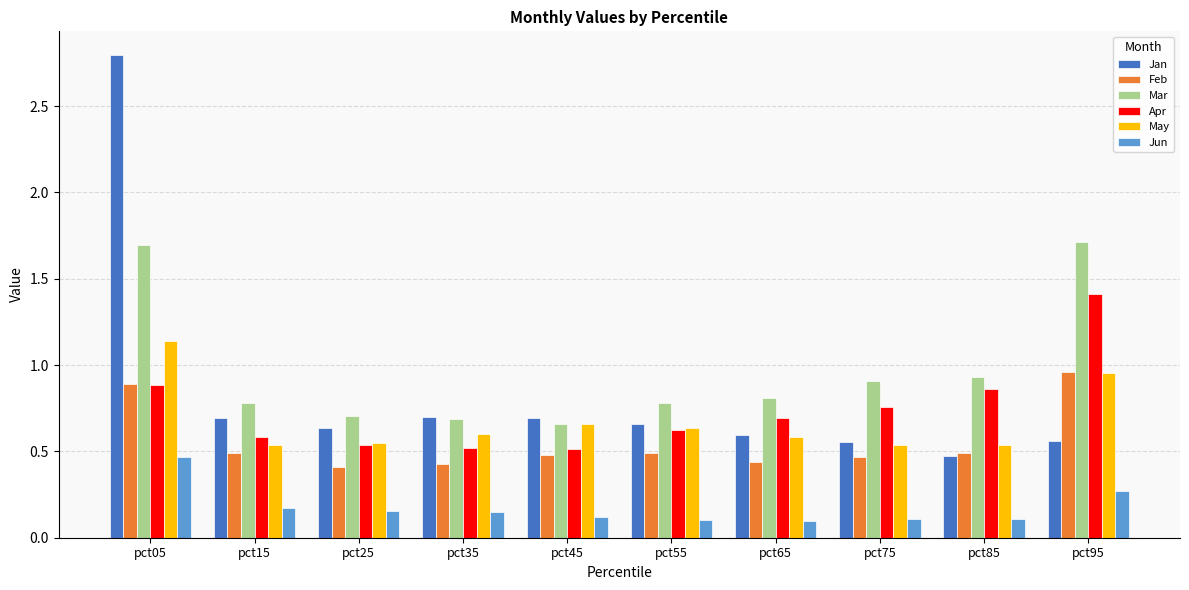

What is the maximum value shown in the chart?

2.8